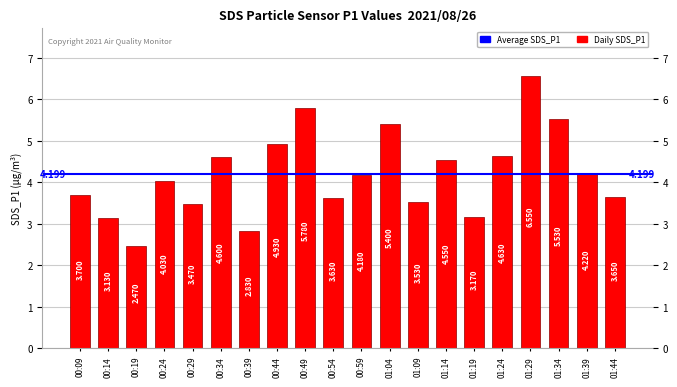

Rank the categories by value from lowest to highest.

00:19, 00:39, 00:14, 01:19, 00:29, 01:09, 00:54, 01:44, 00:09, 00:24, 00:59, 01:39, 01:14, 00:34, 01:24, 00:44, 01:04, 01:34, 00:49, 01:29